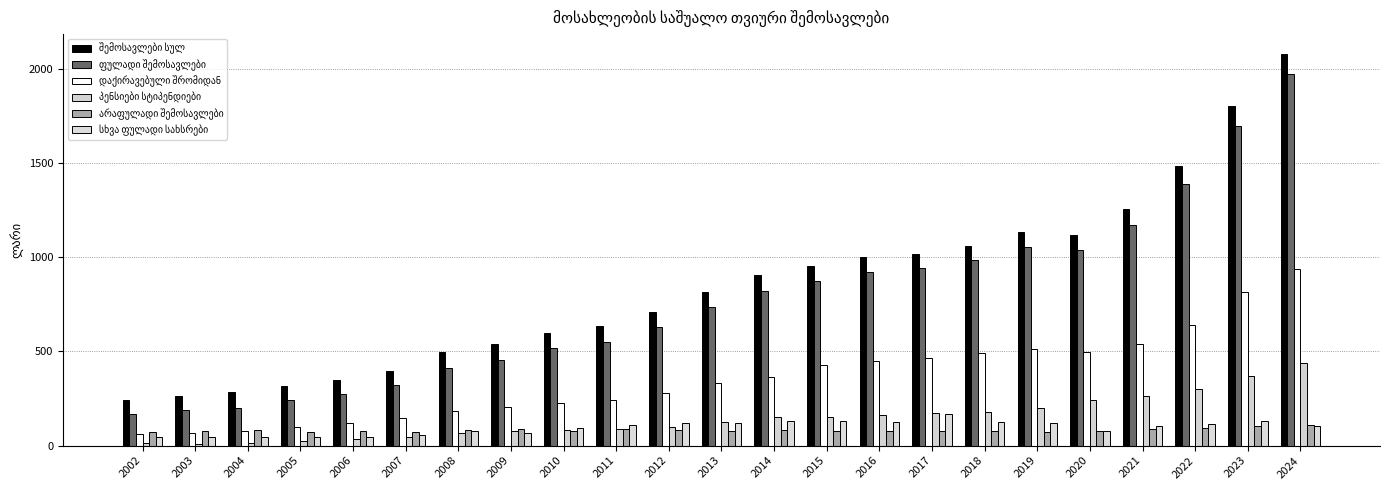

How many groups of bars are there?

23